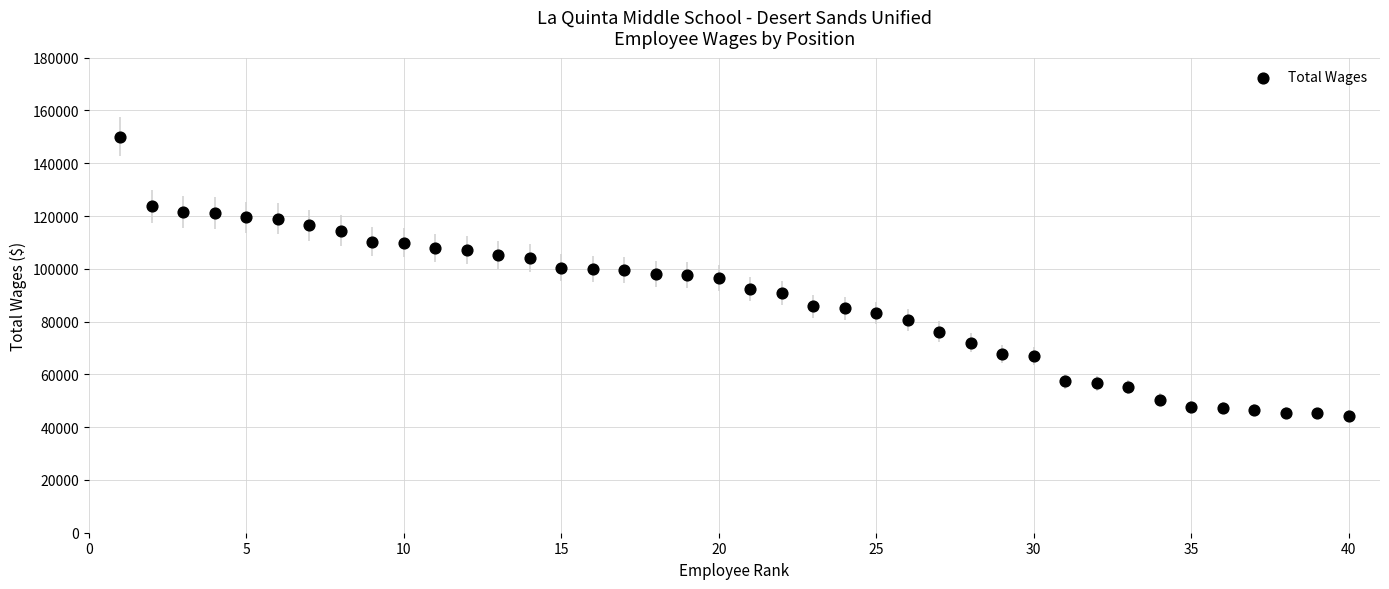

What is the range of X values (max minus min)?

39